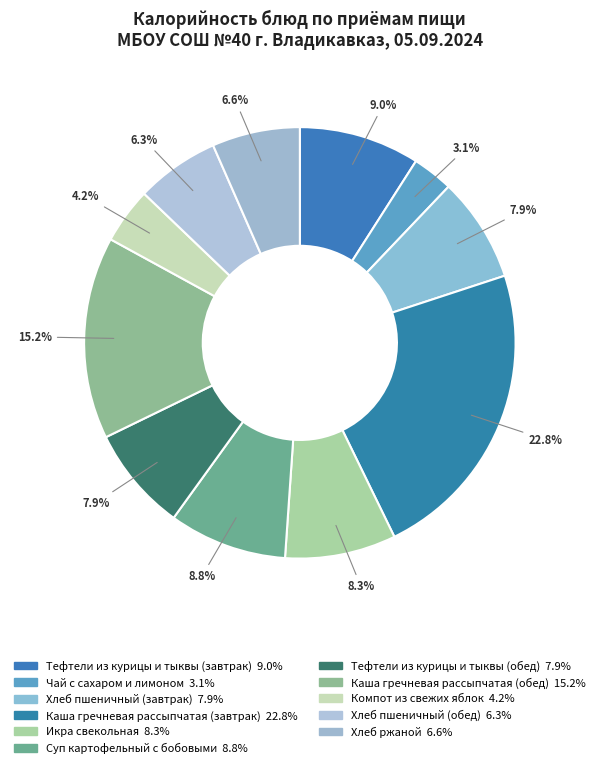

Rank the categories by value from lowest to highest.

Чай с сахаром и лимоном, Компот из свежих яблок, Хлеб пшеничный (обед), Хлеб ржаной, Хлеб пшеничный (завтрак), Тефтели из курицы и тыквы (обед), Икра свекольная, Суп картофельный с бобовыми, Тефтели из курицы и тыквы (завтрак), Каша гречневая рассыпчатая (обед), Каша гречневая рассыпчатая (завтрак)